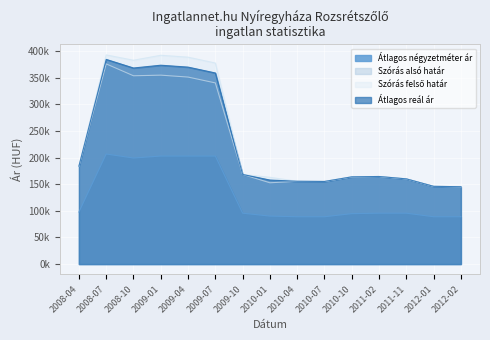

Which series has the largest range (max minus min)?

Szórás felső határ